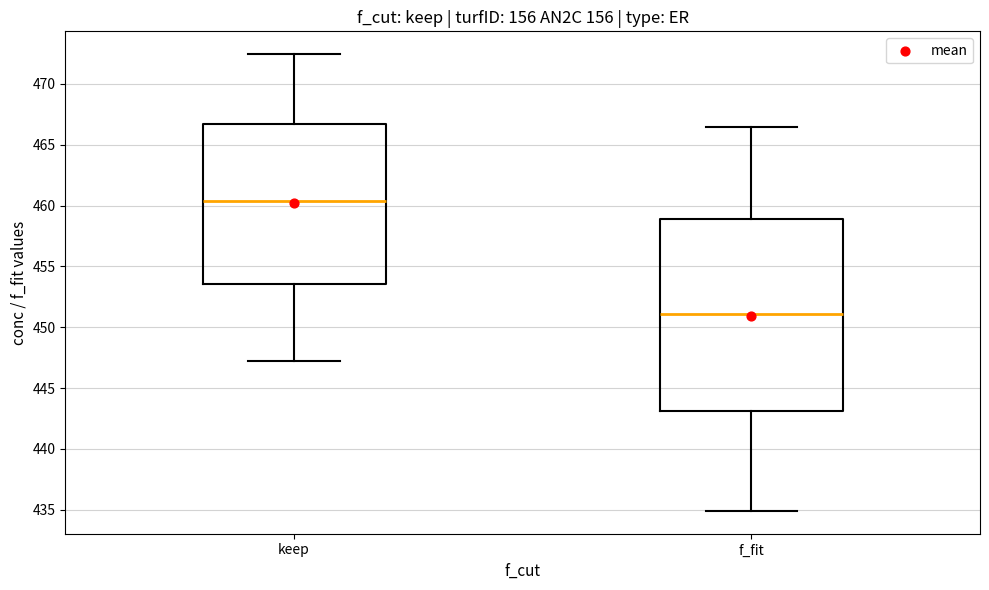

Where is the upper edge of the box for f_fit on the y-axis? The values are not printed on the chart, so give them approximately, as read against the axis.

459.0